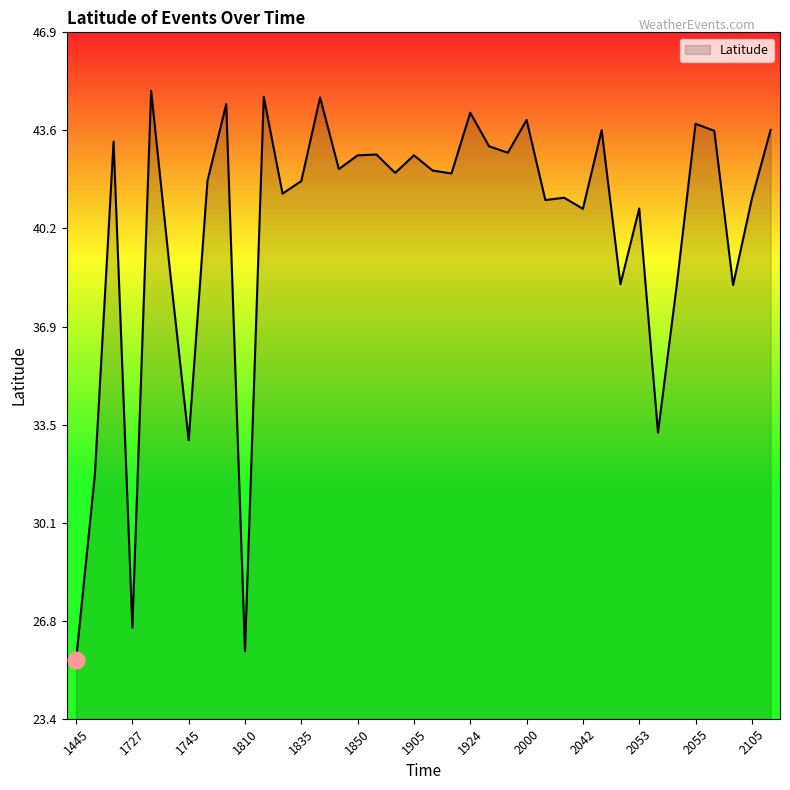

What is the difference between the maximum and minimum values?

19.5